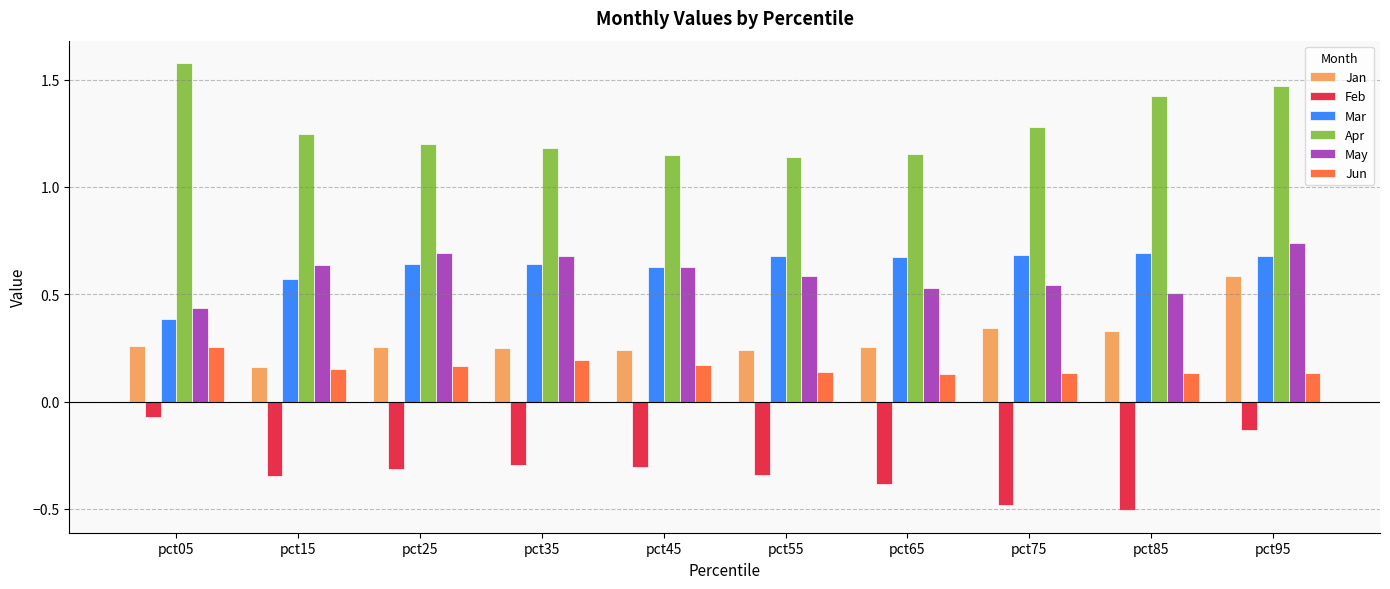

Which category has the highest value in the Feb series?

pct05